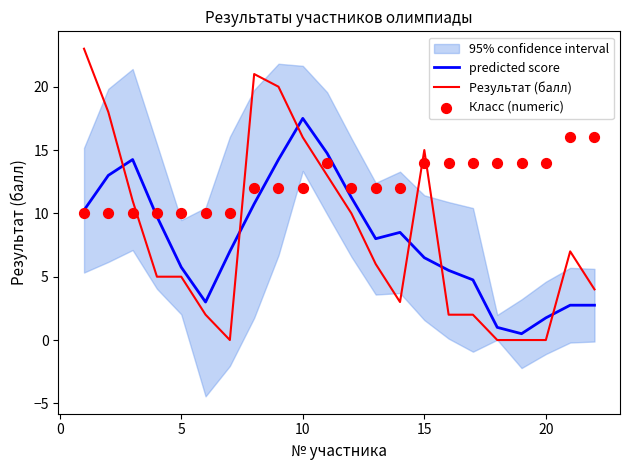

What is the highest value of the predicted score series?

17.5